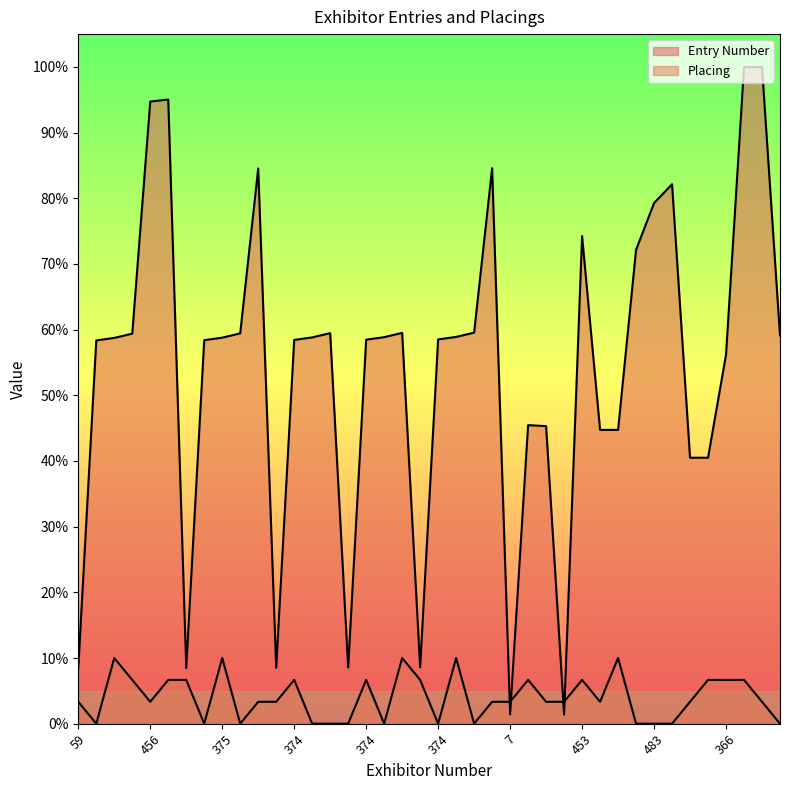

List the series in order of their peak value, lowest first.

Placing, Entry Number